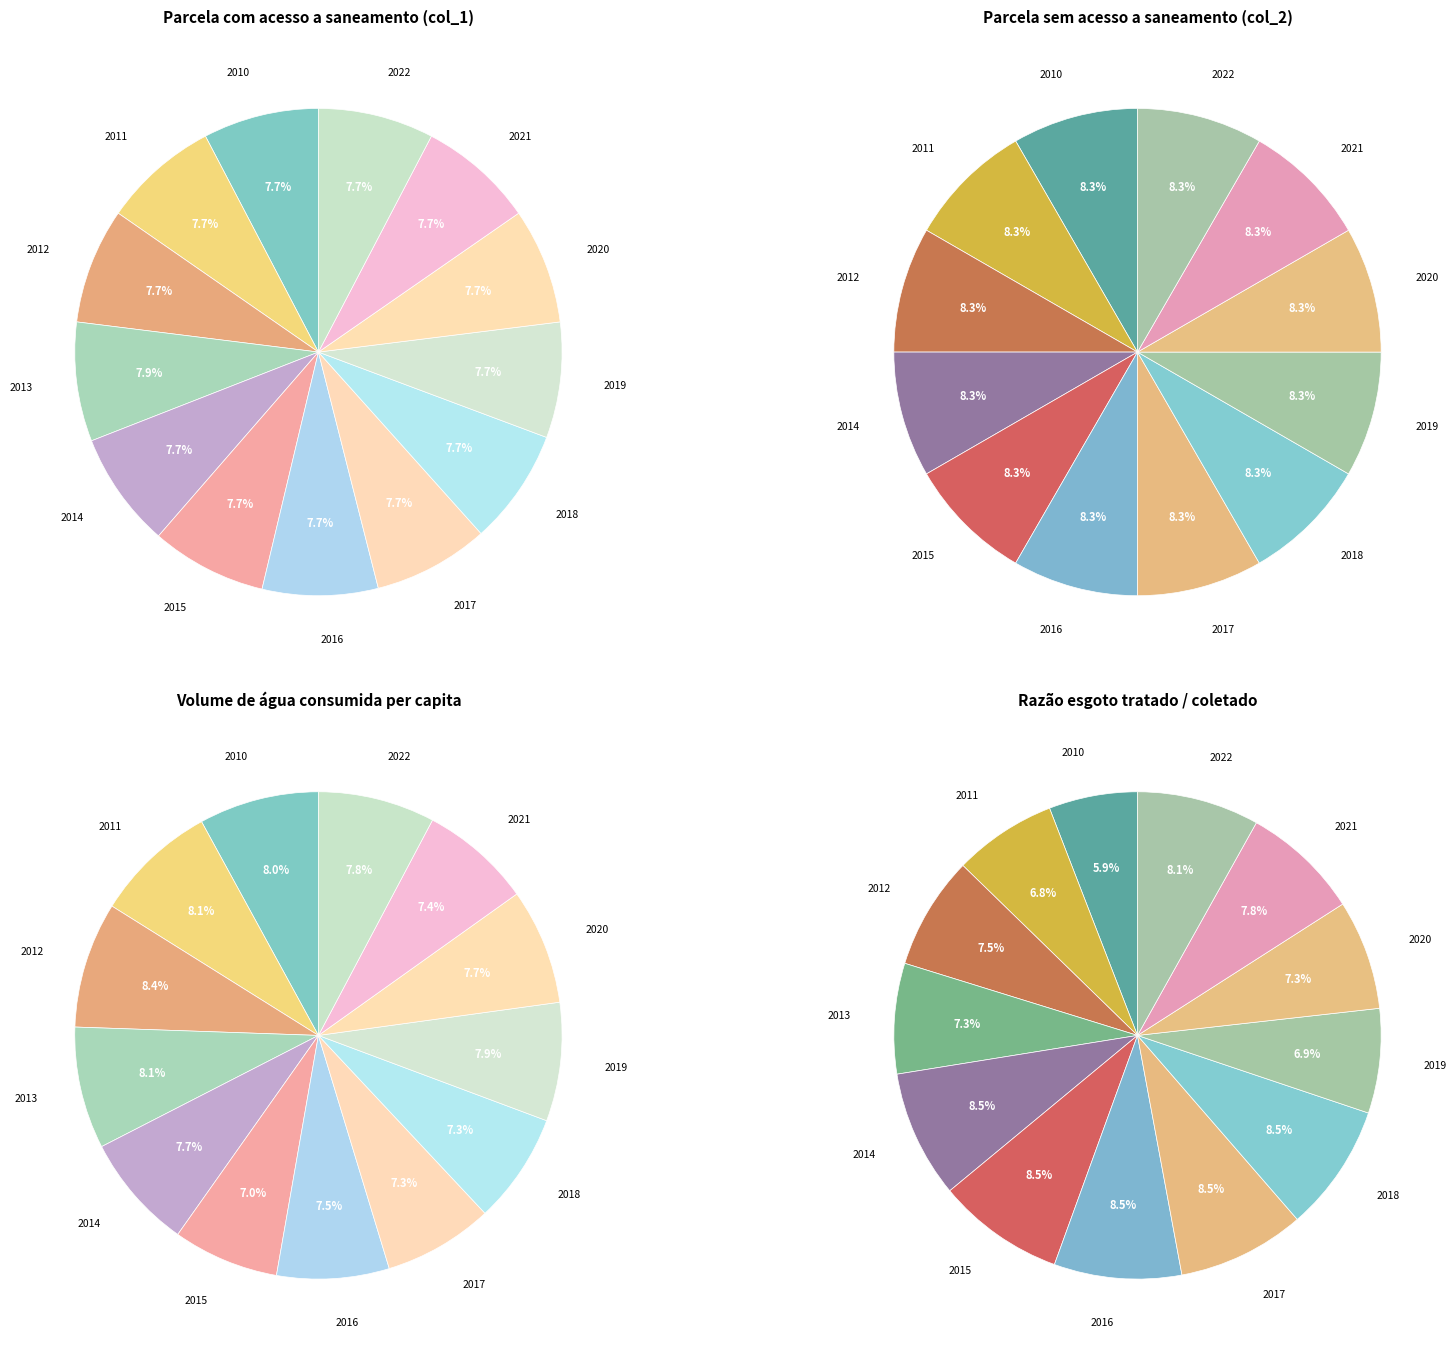

What is the total percentage of 2017 and 2010?

15.3%